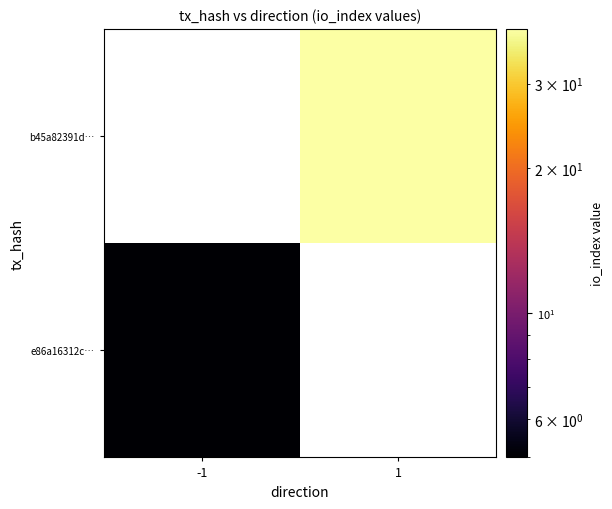

List the labels in order of b45a82391d… value, smallest first.

-1, 1